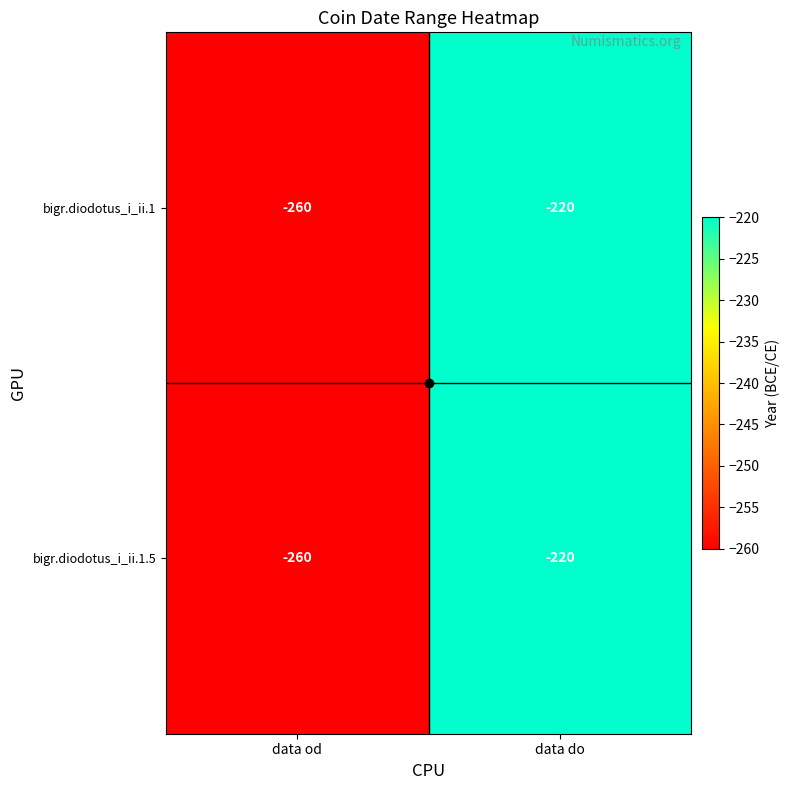

Rank the categories by bigr.diodotus_i_ii.1 value from highest to lowest.

data do, data od